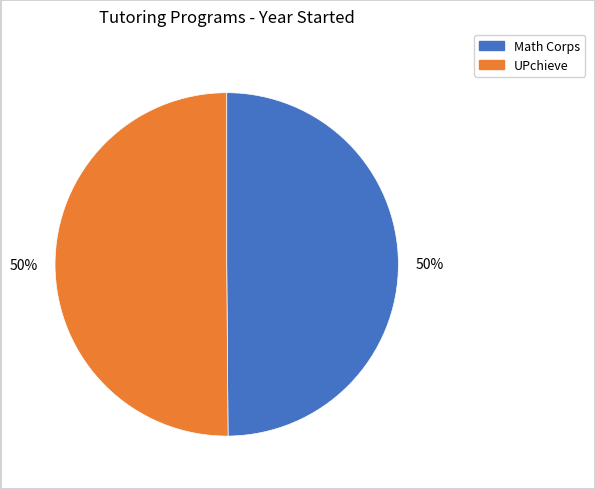

What percentage is the UPchieve slice, to the nearest percent?

50%